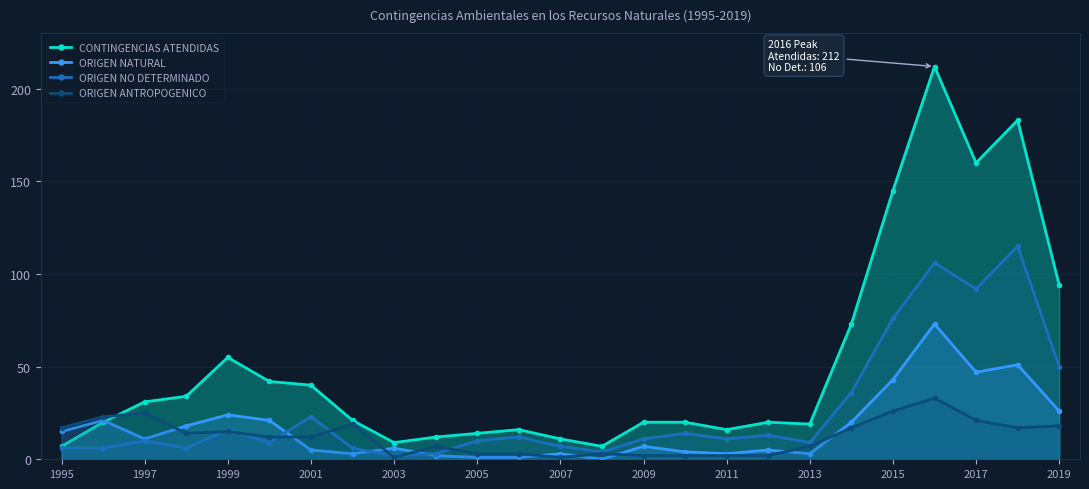

How many interior local valleys does the ORIGEN NATURAL series have?

6